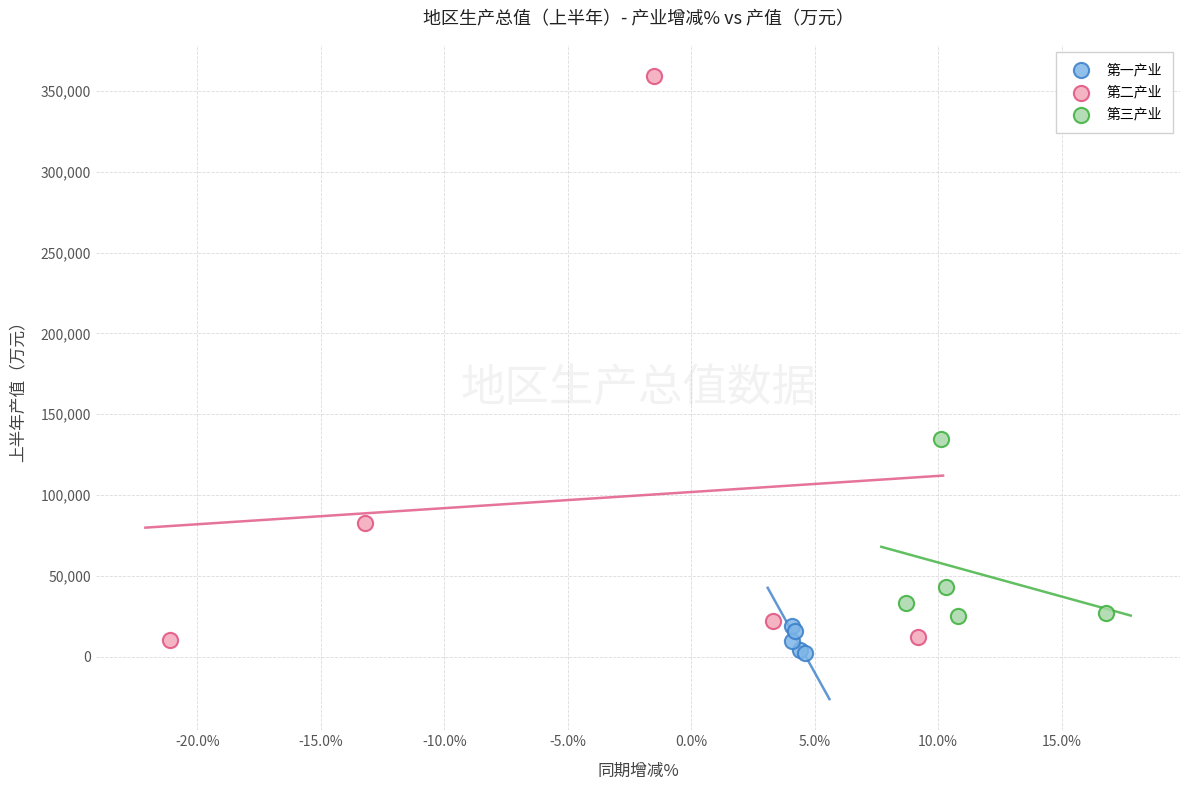

Which series has the widest spread of Y values?

第二产业